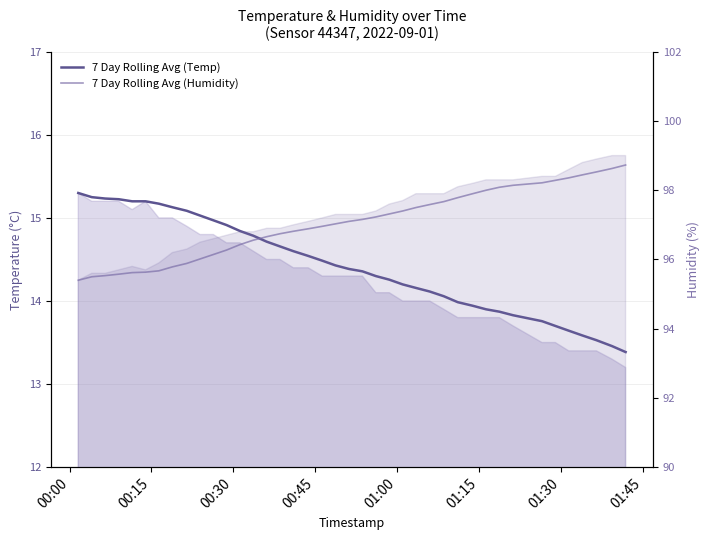

How many series are shown in this chart?

2